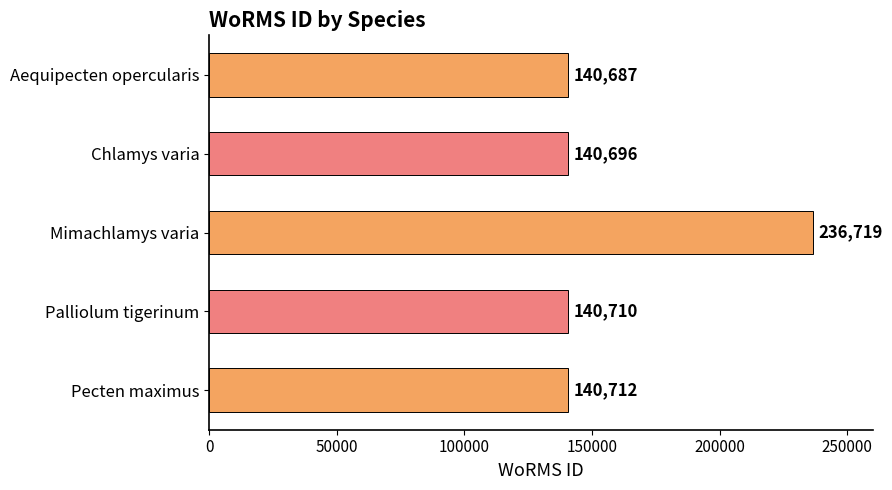

What is the greatest value displayed?

236719